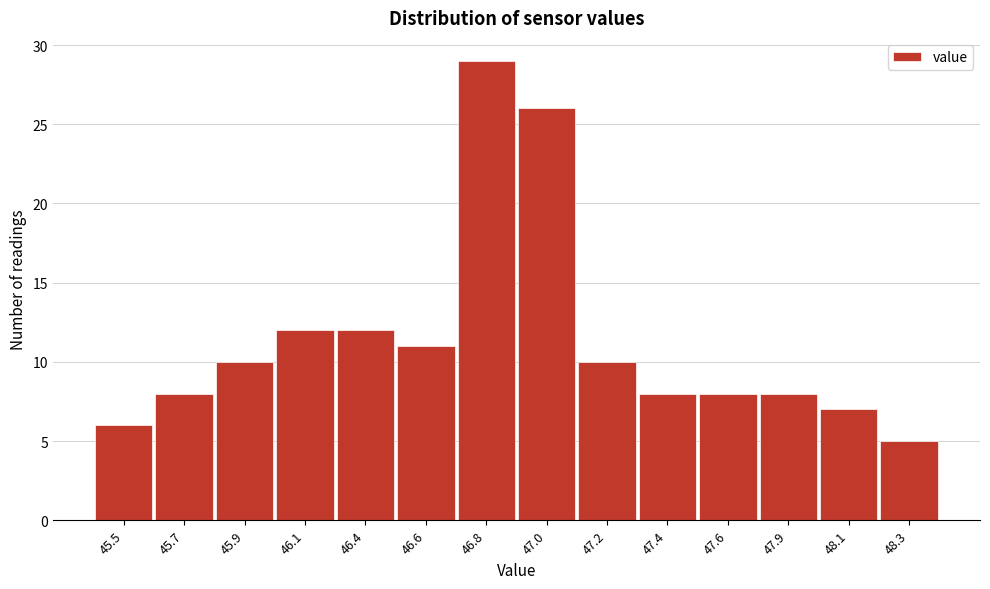

Reading right to left, list all the values displayed in this chart.

5	7	8	8	8	10	26	29	11	12	12	10	8	6